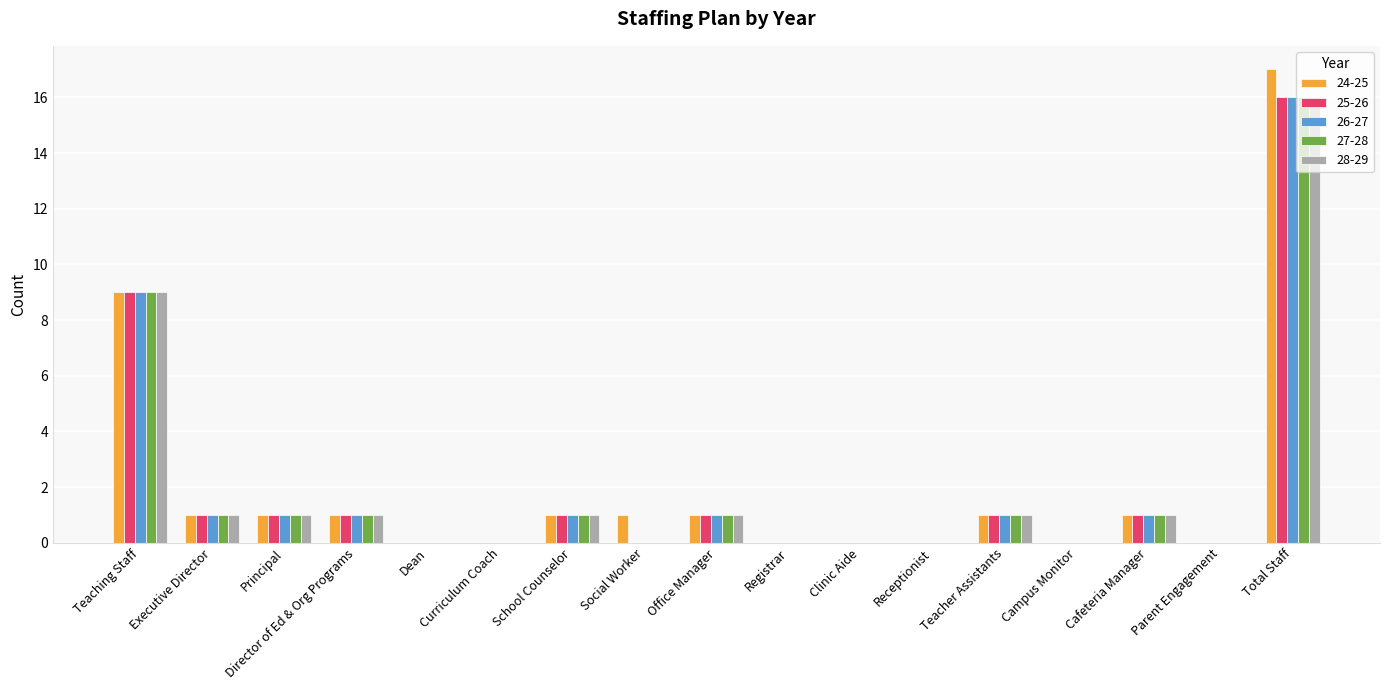

How many data points does each series have?

17